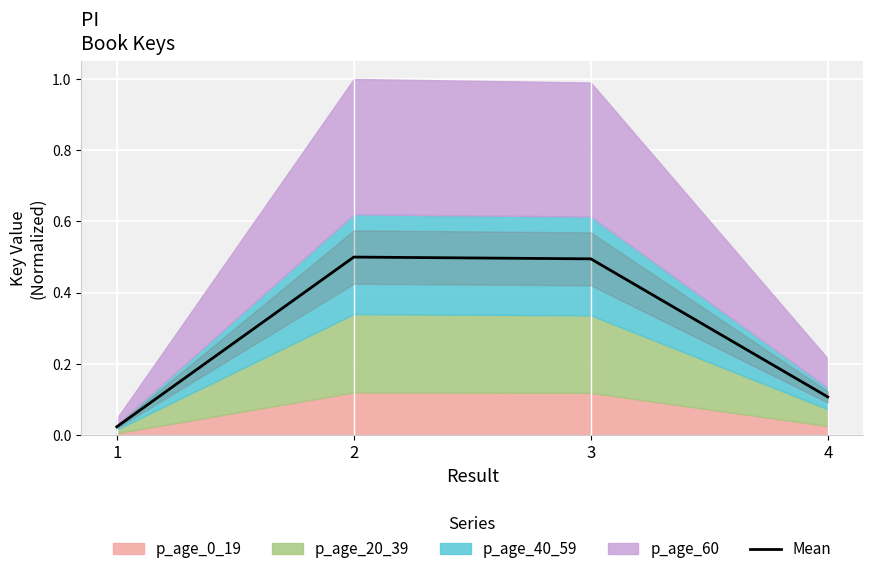

How many interior local peaks (higher than both neighbors) does the data have?

1